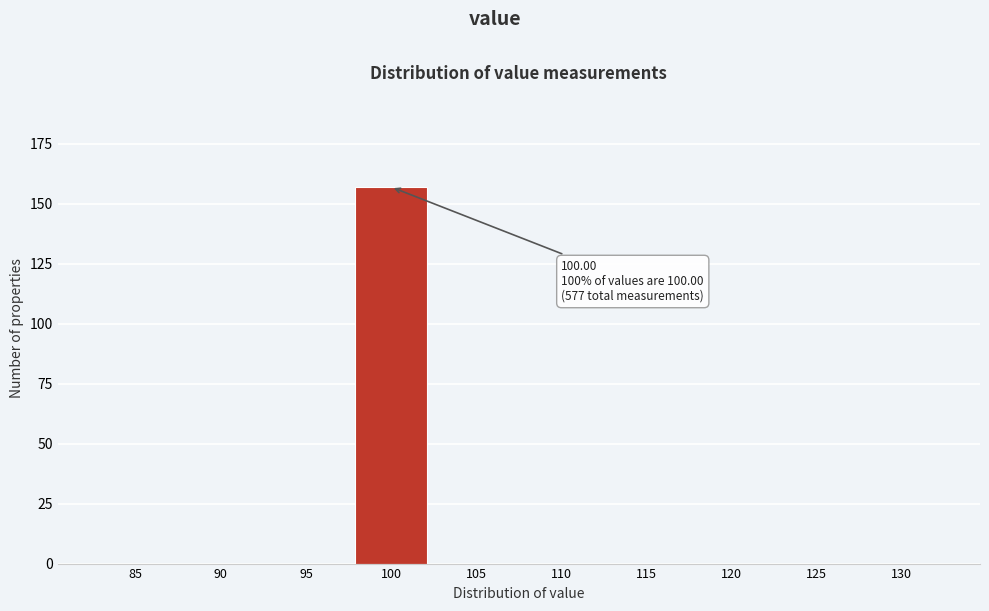

Reading left to right, extract all data points from this chart.

85=0	90=0	95=0	100=157	105=0	110=0	115=0	120=0	125=0	130=0